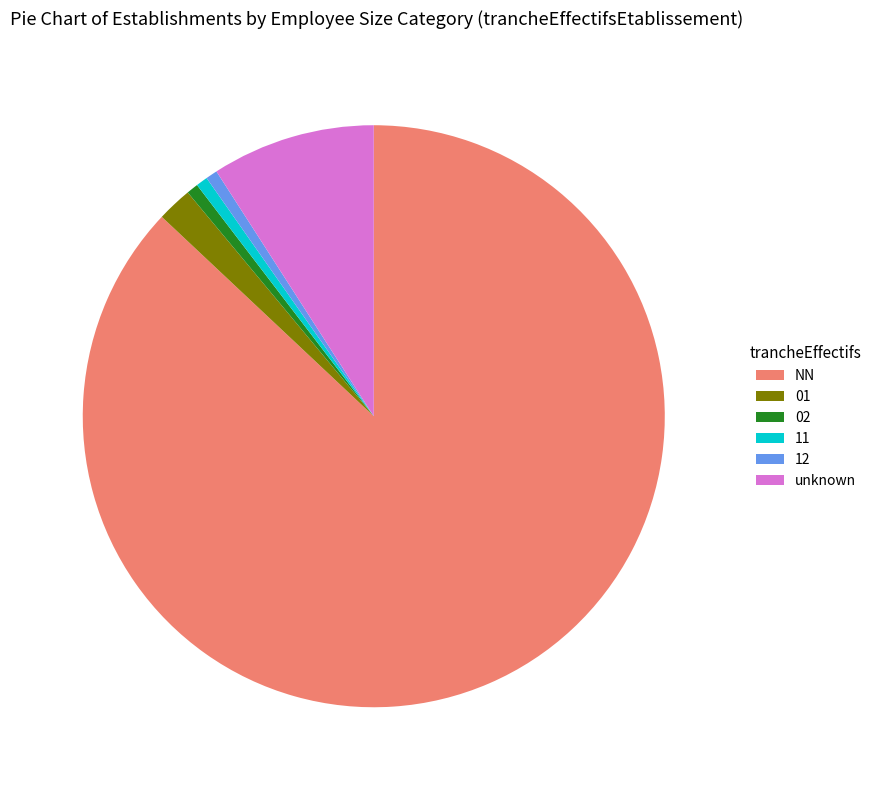

Is the sum of 02 and 11 greater than half?

No